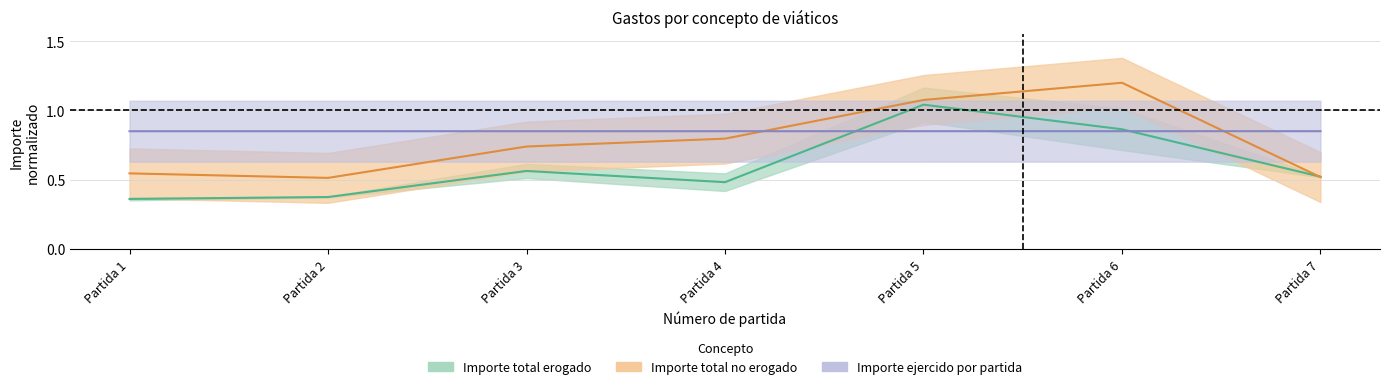

The Importe ejercido por partida series shows 0.4 at Partida 5. True or false?

False